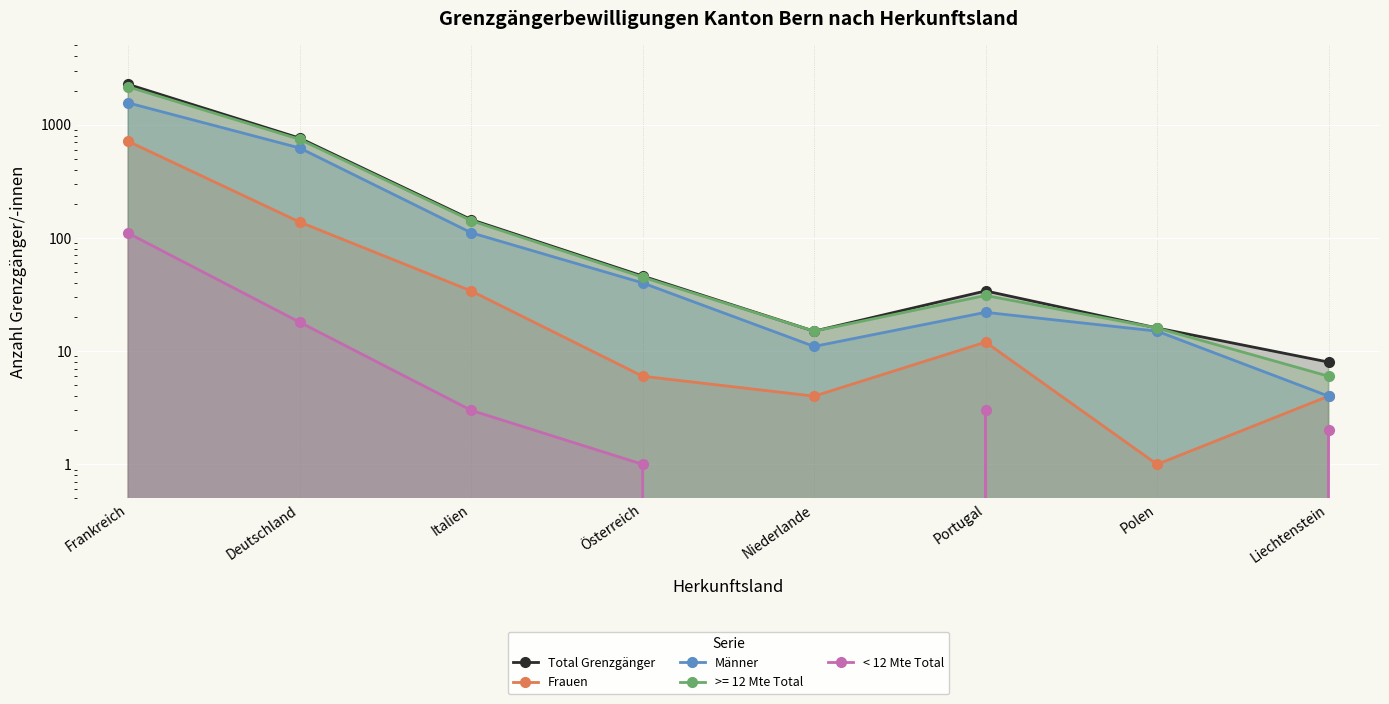

What position from the right is Italien?

6